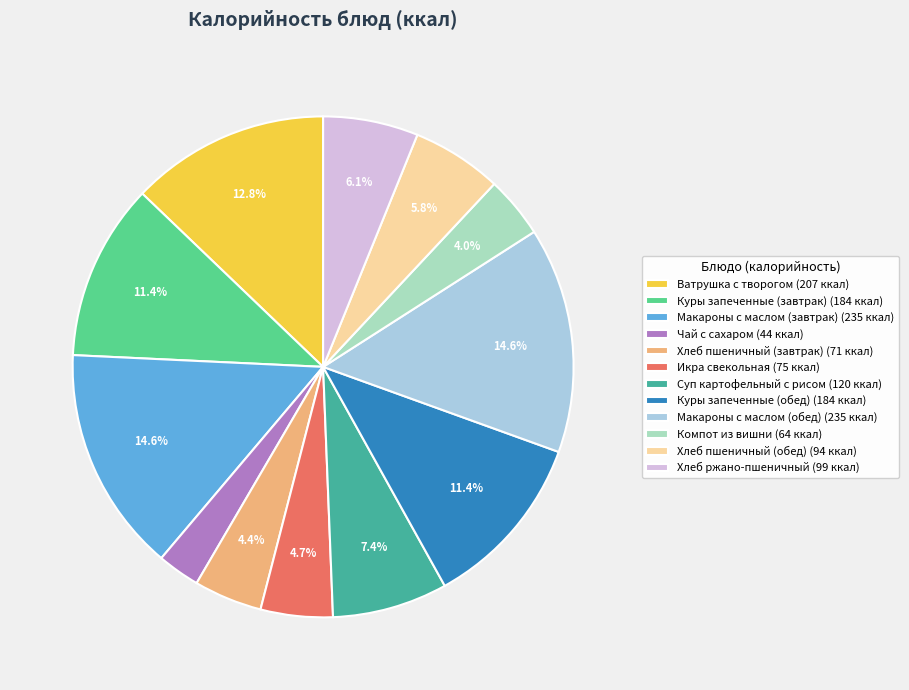

How many segments does this pie chart have?

12